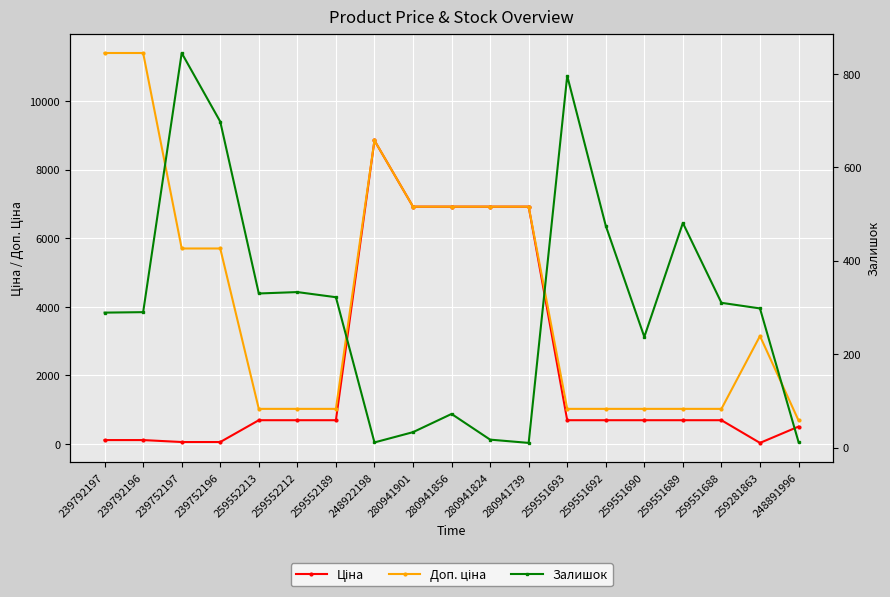

Where is the first local maximum for Ціна?

248922198